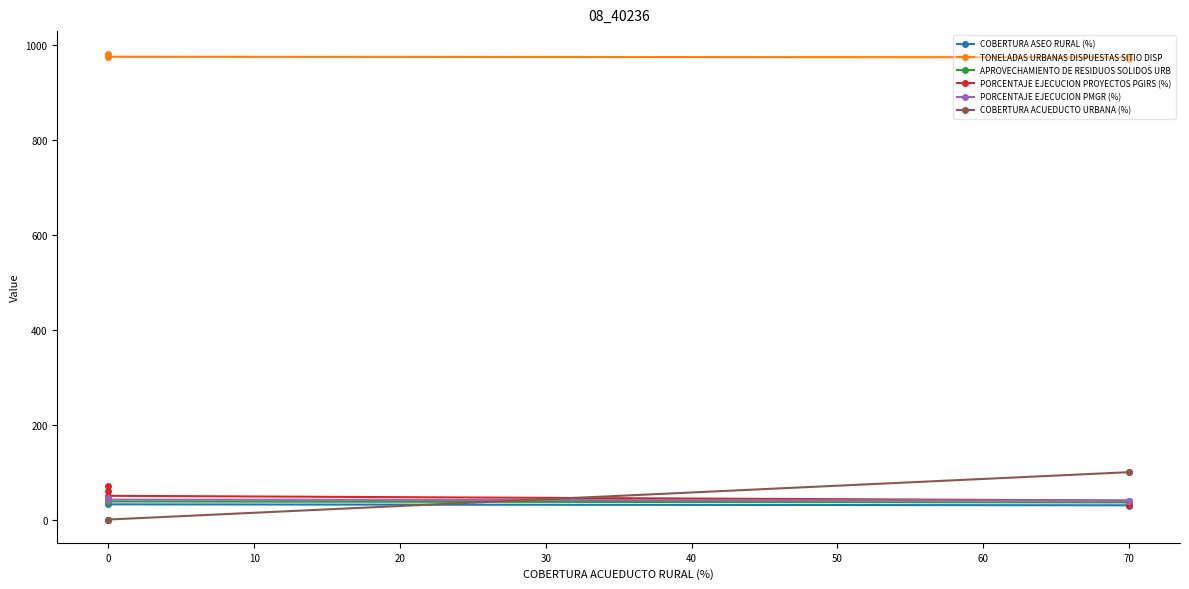

Is the value of PORCENTAJE EJECUCION PMGR (%) at 0 greater than the value of PORCENTAJE EJECUCION PROYECTOS PGIRS (%) at 0?

No